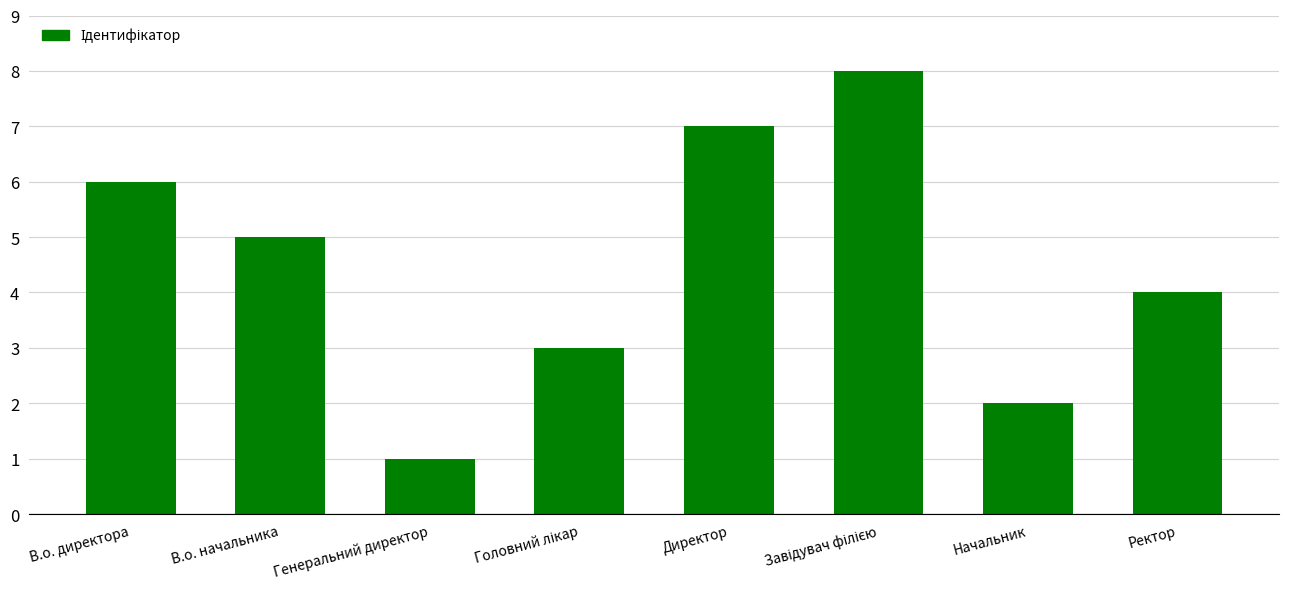

Does the chart contain stacked bars?

No